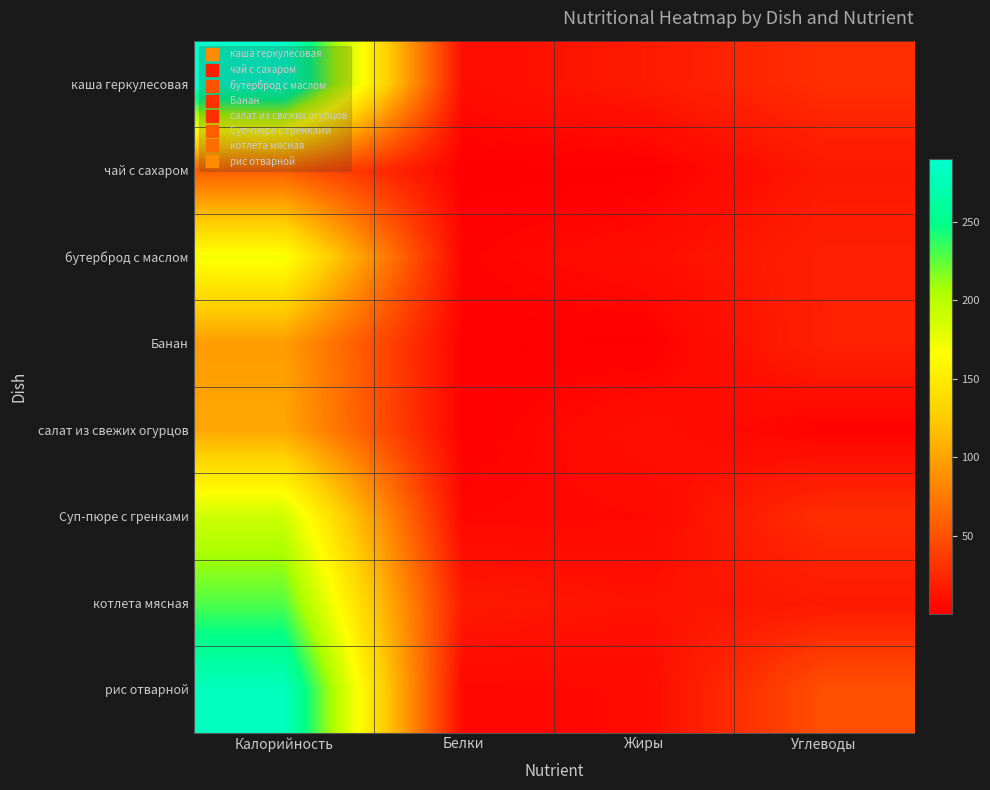

Which category has the lowest value across all series?

Жиры